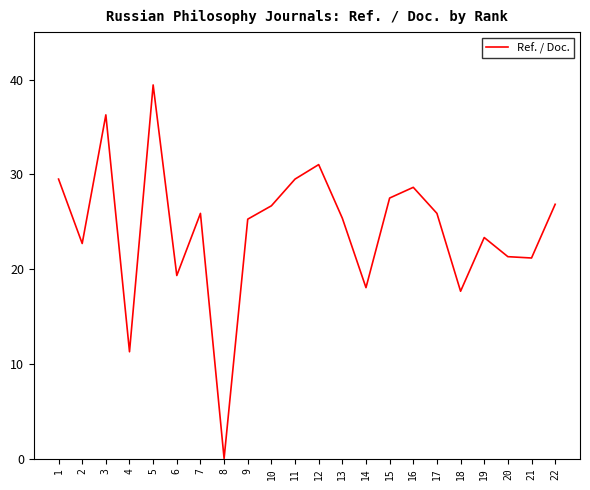

What is the difference between the values at 10 and 9?

1.4